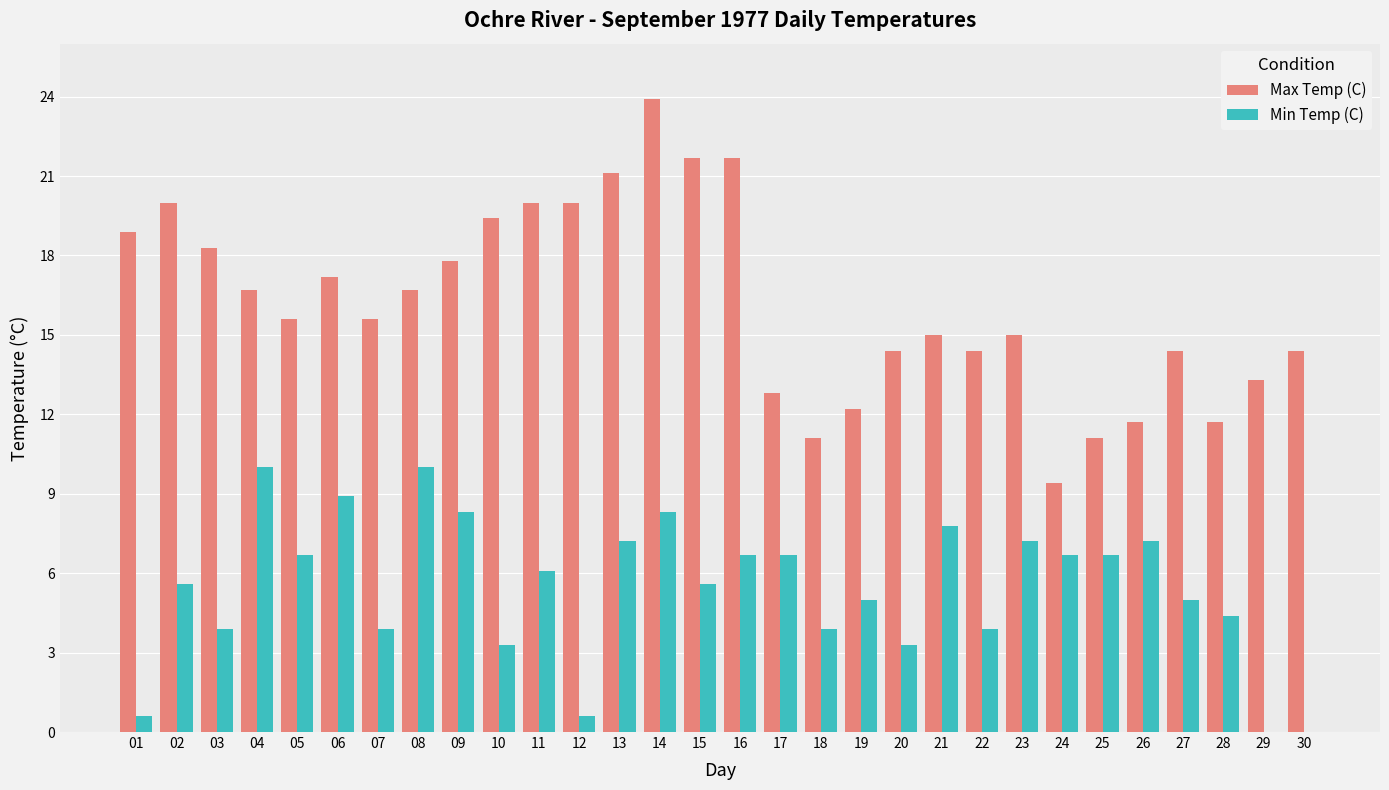

Reading left to right, transcribe all the data shown in this chart.

Max Temp (C): 18.9	20.0	18.3	16.7	15.6	17.2	15.6	16.7	17.8	19.4	20.0	20.0	21.1	23.9	21.7	21.7	12.8	11.1	12.2	14.4	15.0	14.4	15.0	9.4	11.1	11.7	14.4	11.7	13.3	14.4
Min Temp (C): 0.6	5.6	3.9	10.0	6.7	8.9	3.9	10.0	8.3	3.3	6.1	0.6	7.2	8.3	5.6	6.7	6.7	3.9	5.0	3.3	7.8	3.9	7.2	6.7	6.7	7.2	5.0	4.4	-1.7	-1.7